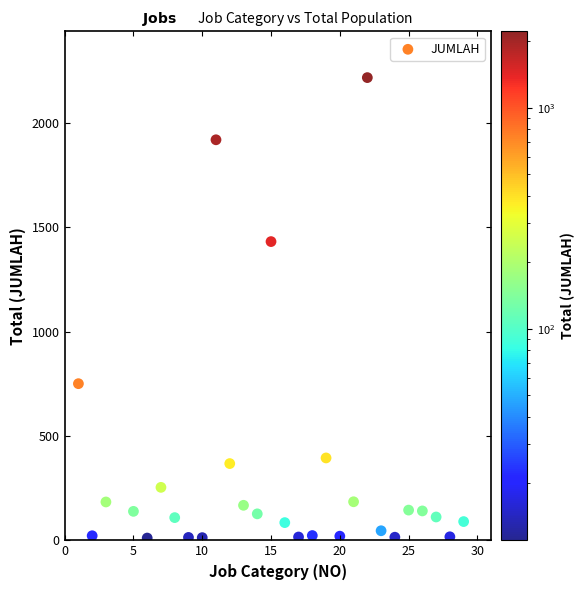

What Y value in the scatter plot is closest to 1114?

1432